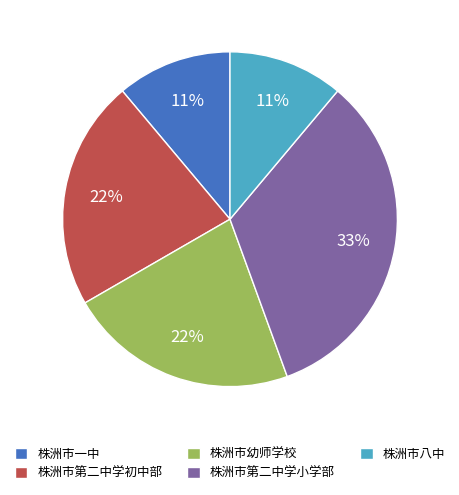

True or false: 株洲市第二中学小学部 accounts for 33% of the total.

True